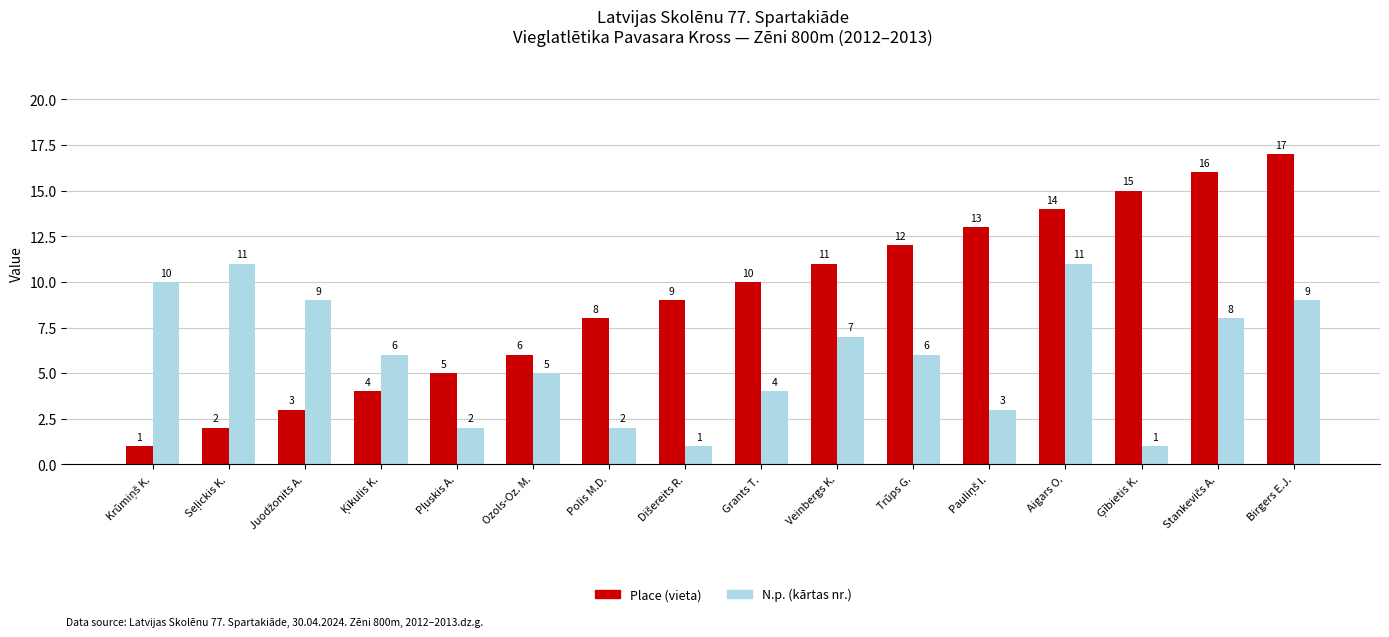

List the series in order of their overall mean, highest first.

Place (vieta), N.p. (kārtas nr.)